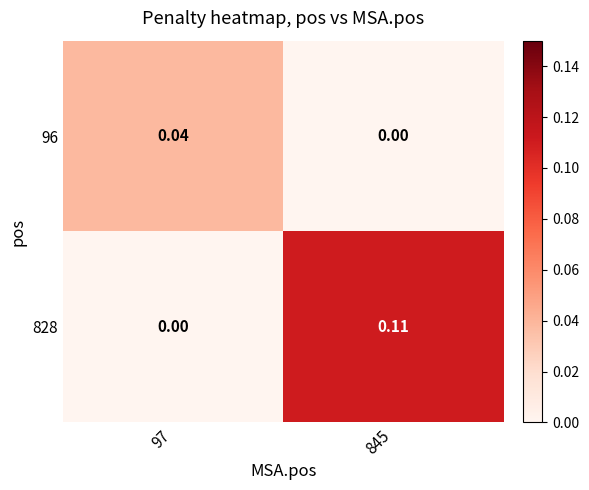

Which series has the widest spread of values?

828